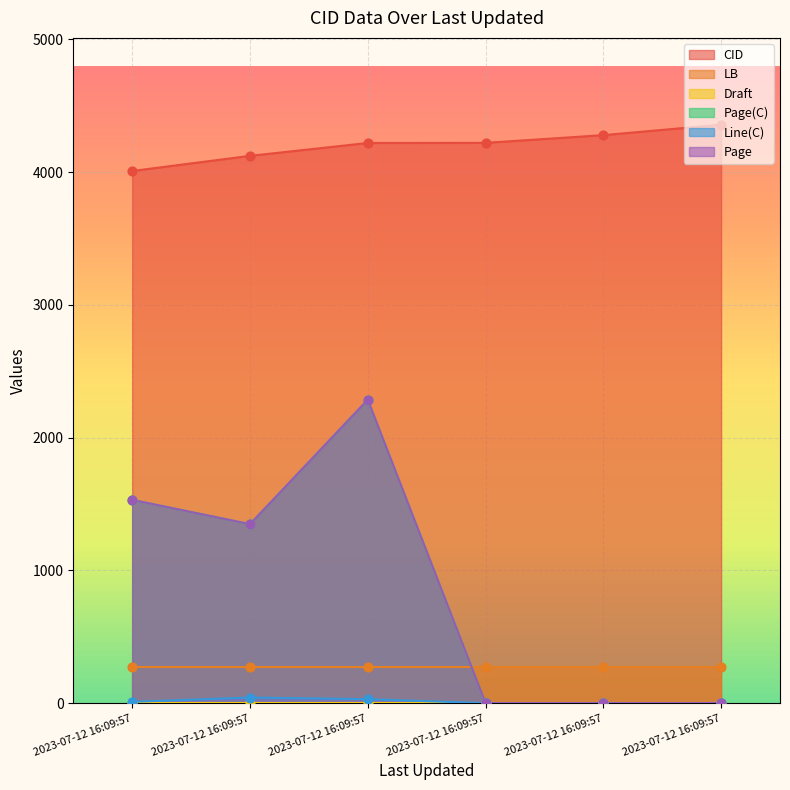

Which series reaches the minimum Y coordinate?

Page(C)